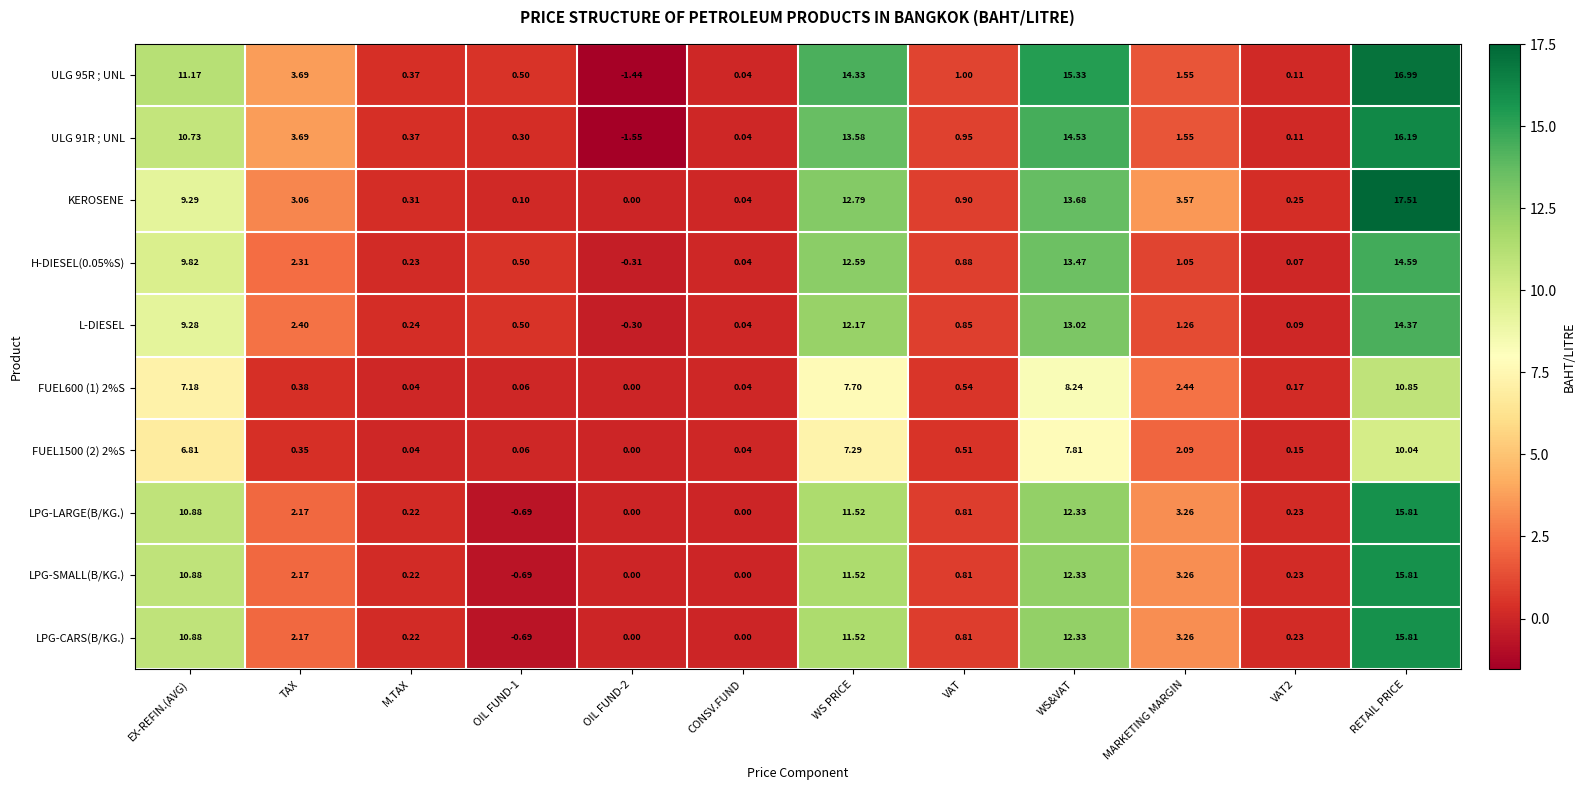

What is the total value across all series at EX-REFIN.(AVG)?

96.9